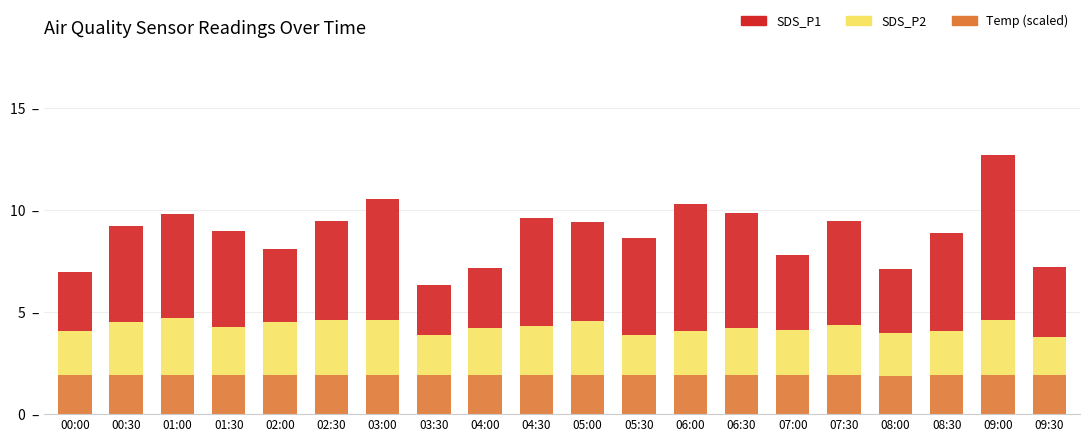

At how many categories does at least one series exceed 3?

17